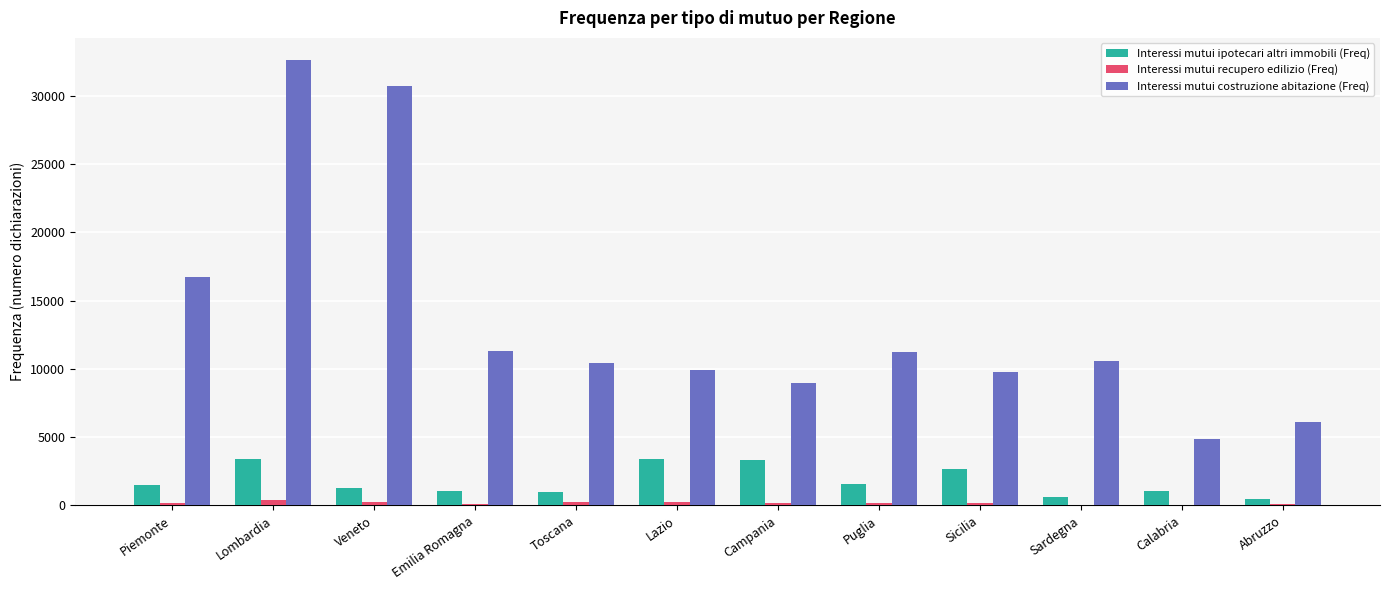

How many data points does each series have?

12